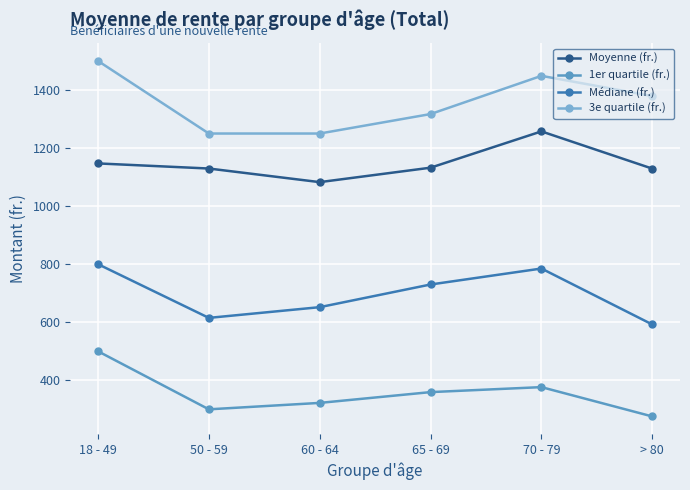

Is the value of Moyenne (fr.) at 18 - 49 greater than the value of Médiane (fr.) at 65 - 69?

Yes